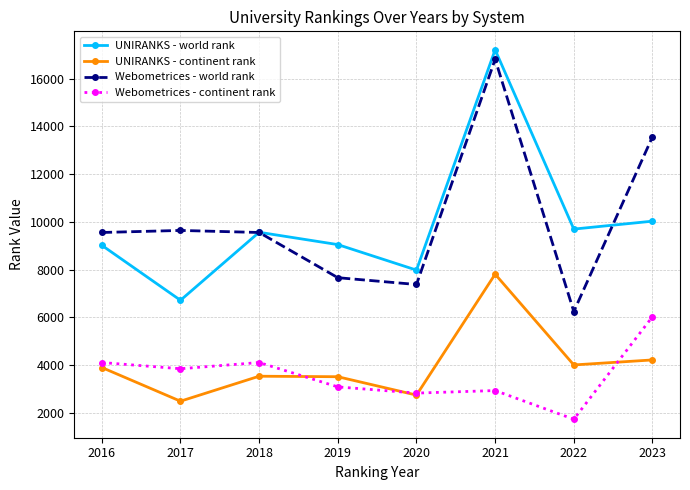

At which category is the sum across all series the highest?

2021